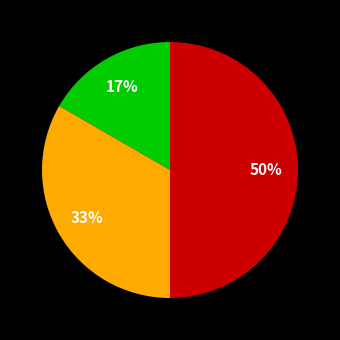

To the nearest percent, what is the difference between the largest and smallest slice percentages?

33%